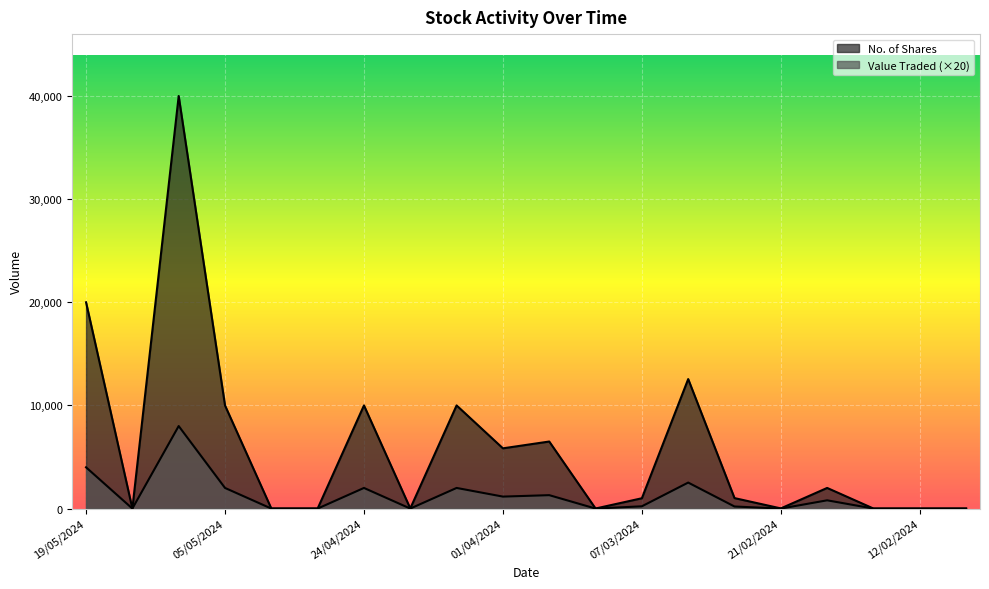

True or false: No. of Shares and Value Traded cross at least once.

False